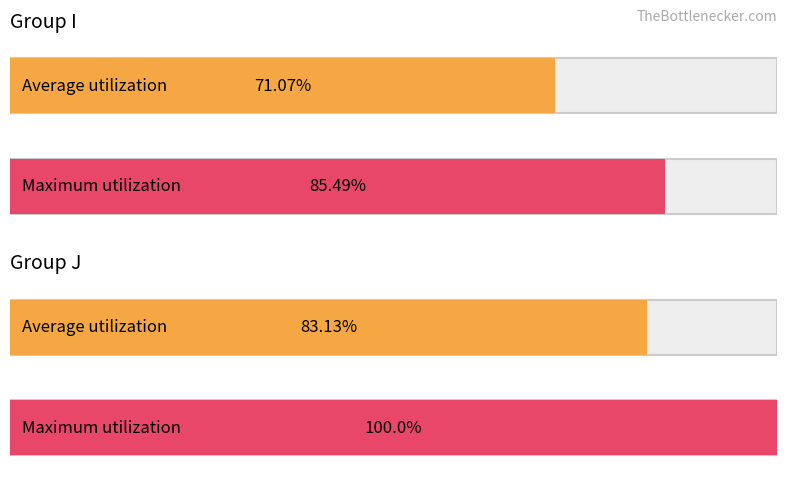

Count the number of data series in this chart.

2